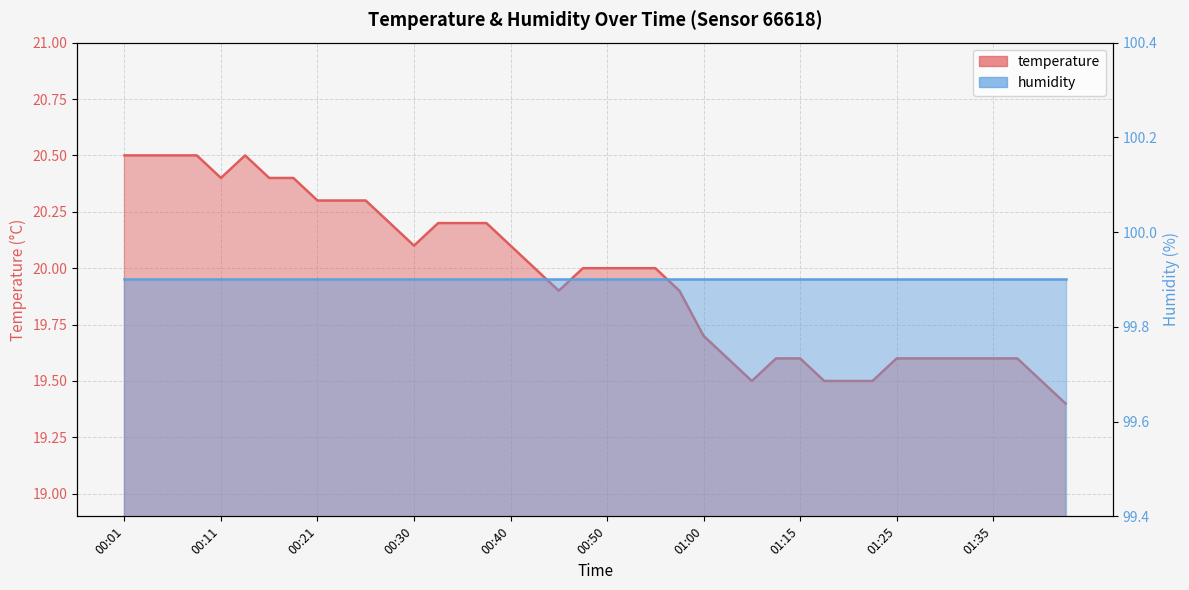

Reading left to right, extract all data points from this chart.

00:01=20.5	00:04=20.5	00:06=20.5	00:08=20.5	00:11=20.4	00:13=20.5	00:16=20.4	00:18=20.4	00:21=20.3	00:23=20.3	00:25=20.3	00:28=20.2	00:30=20.1	00:33=20.2	00:35=20.2	00:38=20.2	00:40=20.1	00:42=20.0	00:45=19.9	00:47=20.0	00:50=20.0	00:52=20.0	00:55=20.0	00:57=19.9	01:00=19.7	01:02=19.6	01:05=19.5	01:13=19.6	01:15=19.6	01:18=19.5	01:20=19.5	01:23=19.5	01:25=19.6	01:28=19.6	01:30=19.6	01:32=19.6	01:35=19.6	01:37=19.6	01:40=19.5	01:42=19.4